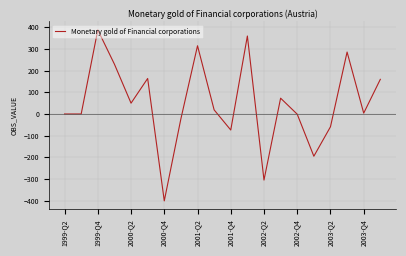

What is the smallest value displayed?

-401